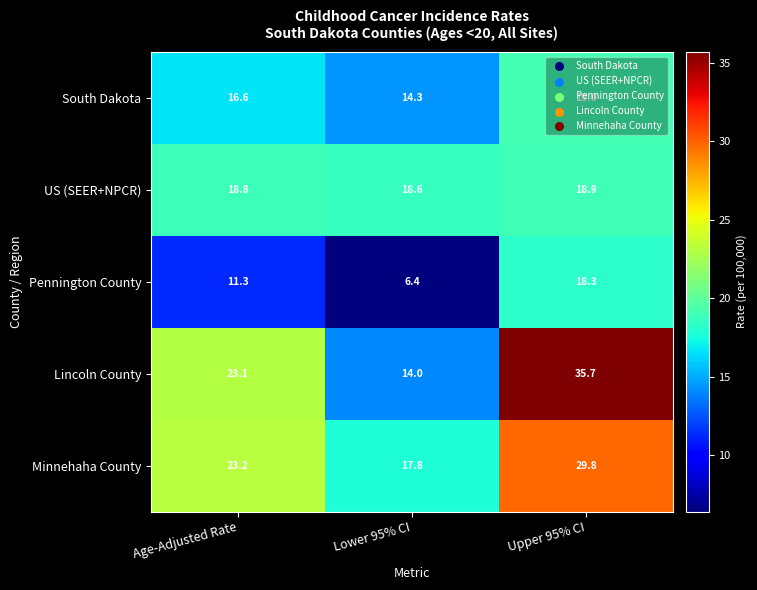

Which series has the widest spread of values?

Lincoln County